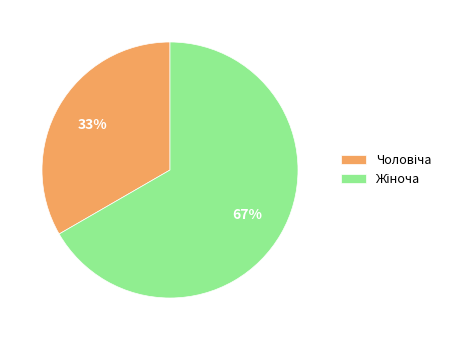

Is there any slice that represents more than half of the pie?

Yes